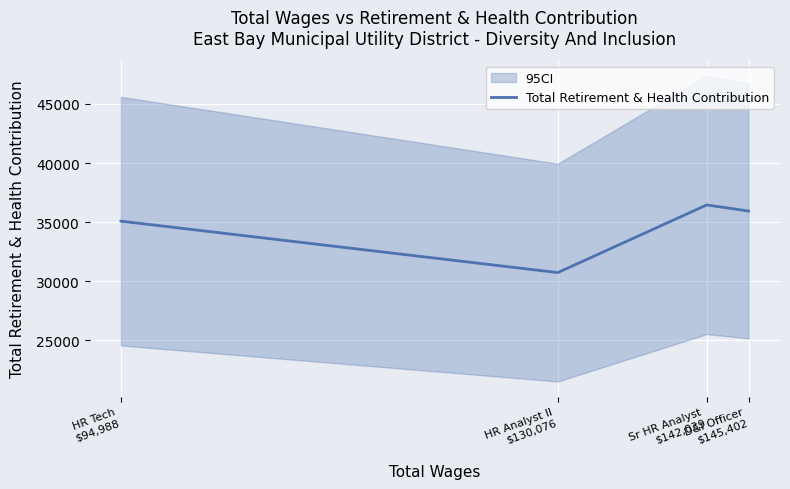

Approximately how many times larger is the value at Sr HR Analyst
$142,039 compared to HR Tech
$94,988?

1.0